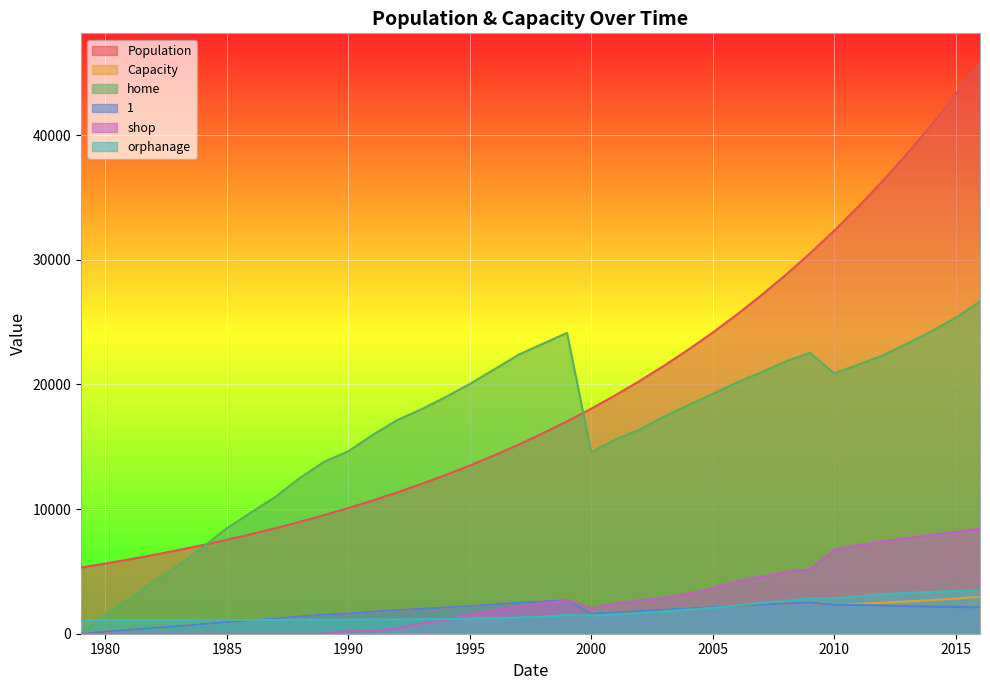

What is the highest value of the home series?

26658.0